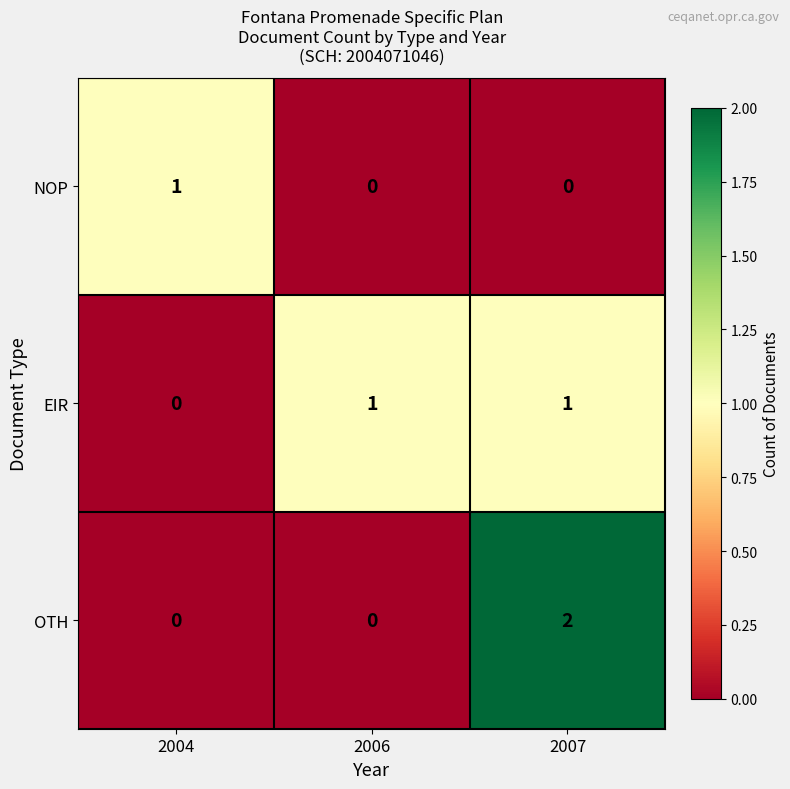

Which series has the largest range (max minus min)?

OTH